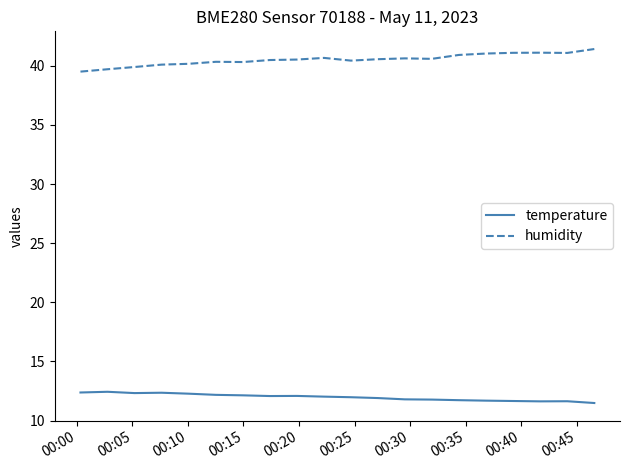

What is the maximum value shown in the chart?

41.4